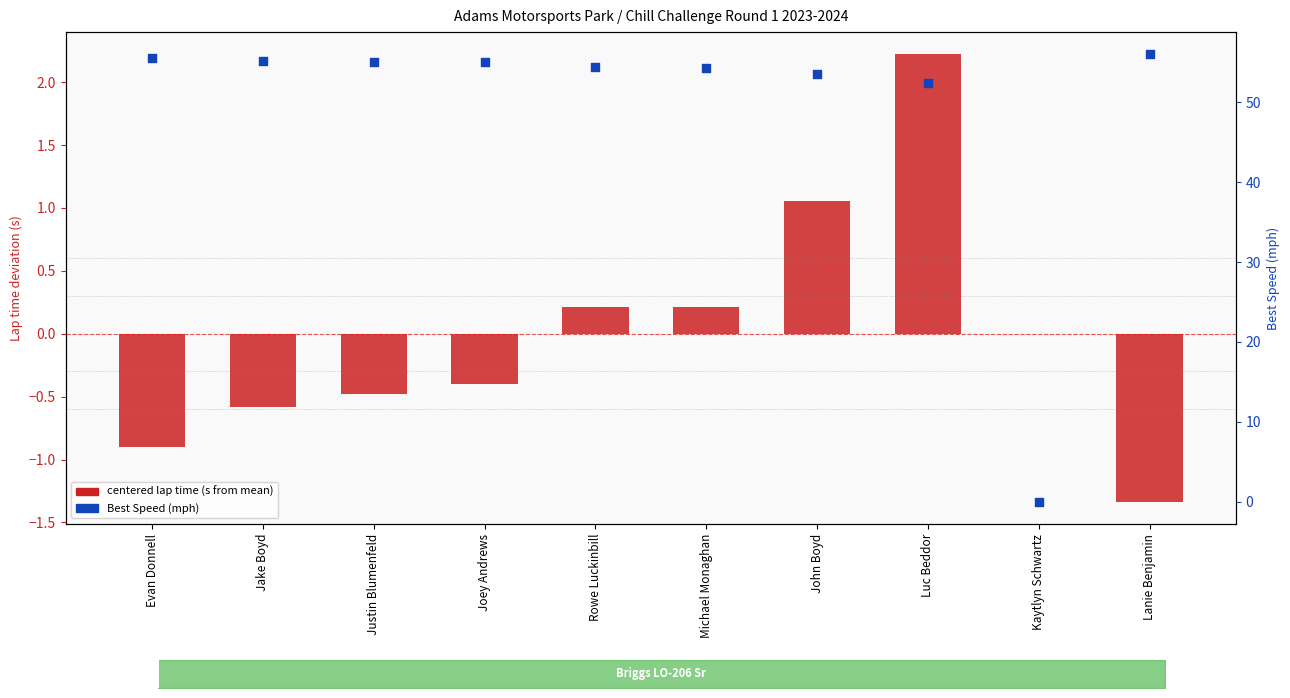

Which series has the widest spread of Y values?

Best Speed (mph)